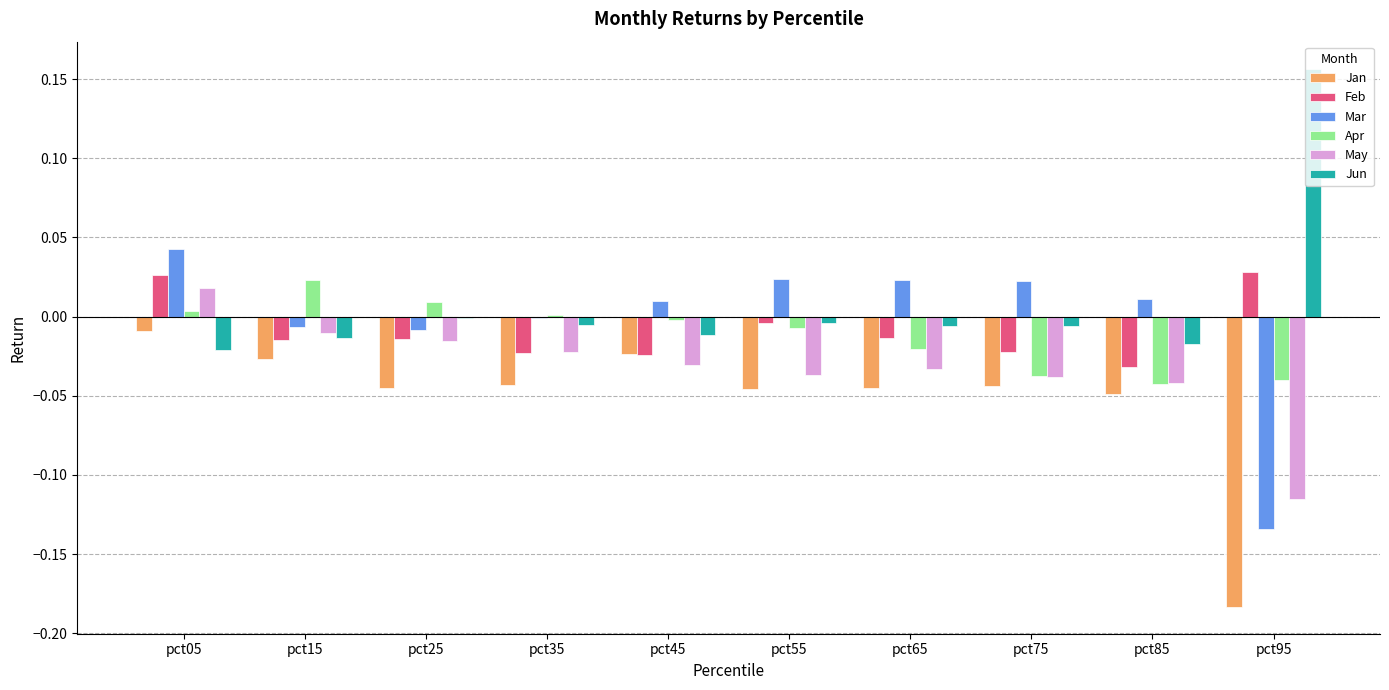

Is it true that Jan equals -0.0 at pct45?

True